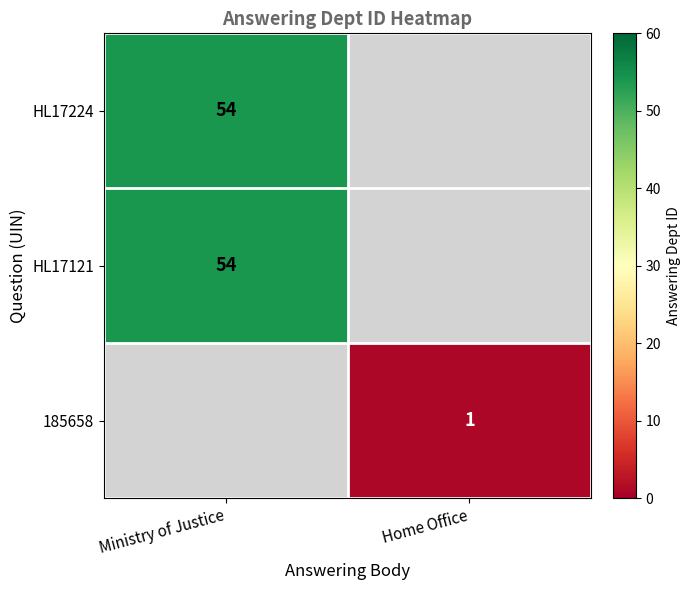

The HL17224 series shows 54 at Ministry of Justice. True or false?

True